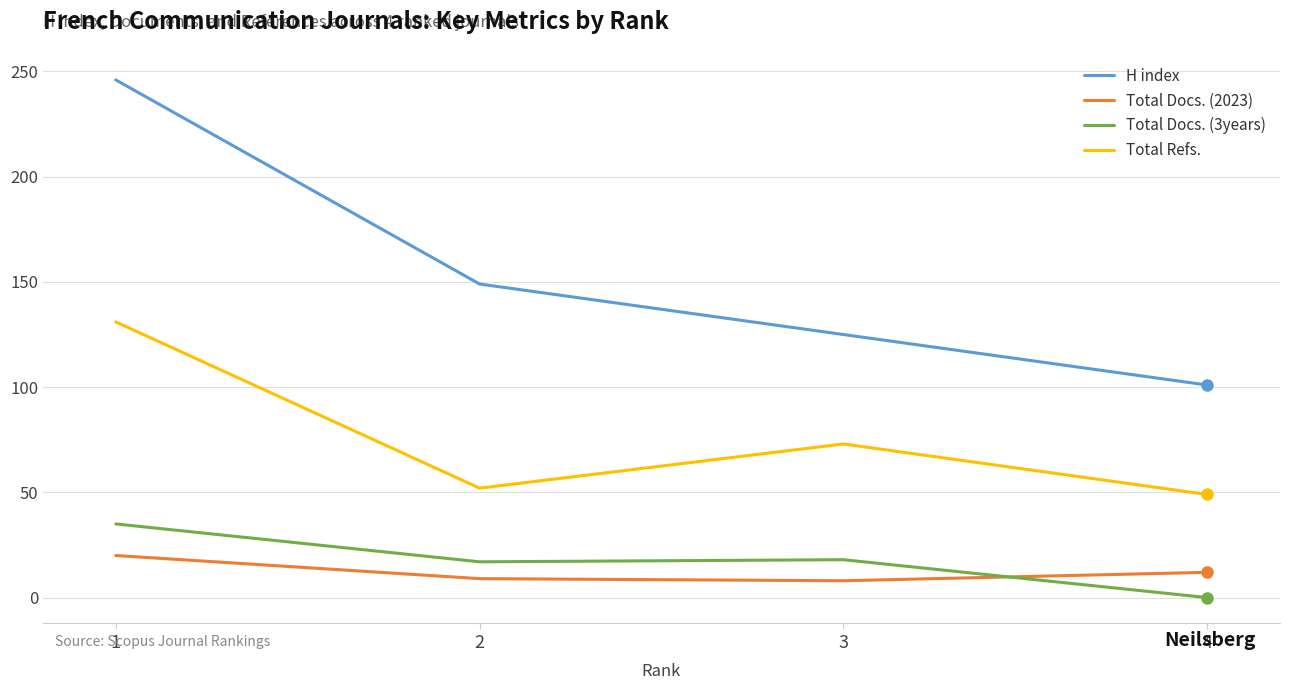

What is the sum of the H index values at 1 and 3?

371